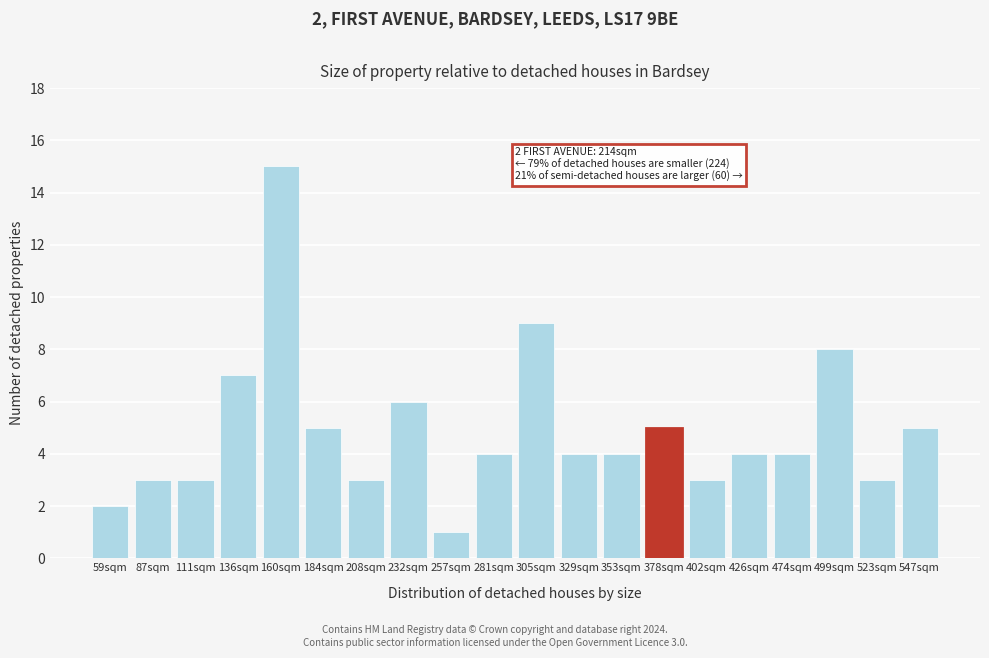

Reading left to right, what are all the values shown in this chart?

59sqm=2	87sqm=3	111sqm=3	136sqm=7	160sqm=15	184sqm=5	208sqm=3	232sqm=6	257sqm=1	281sqm=4	305sqm=9	329sqm=4	353sqm=4	378sqm=5	402sqm=3	426sqm=4	474sqm=4	499sqm=8	523sqm=3	547sqm=5